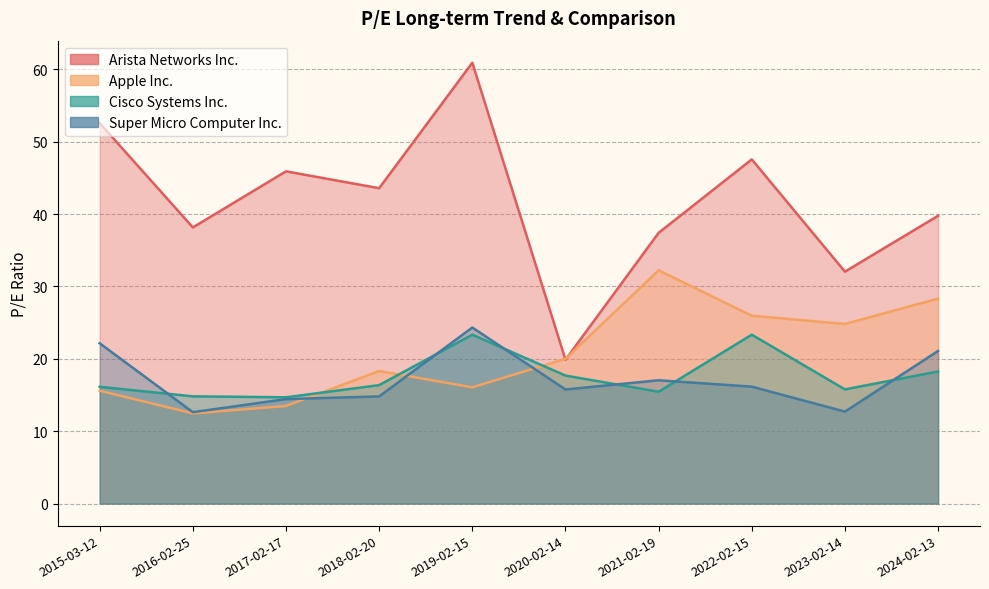

How many series are shown in this chart?

4